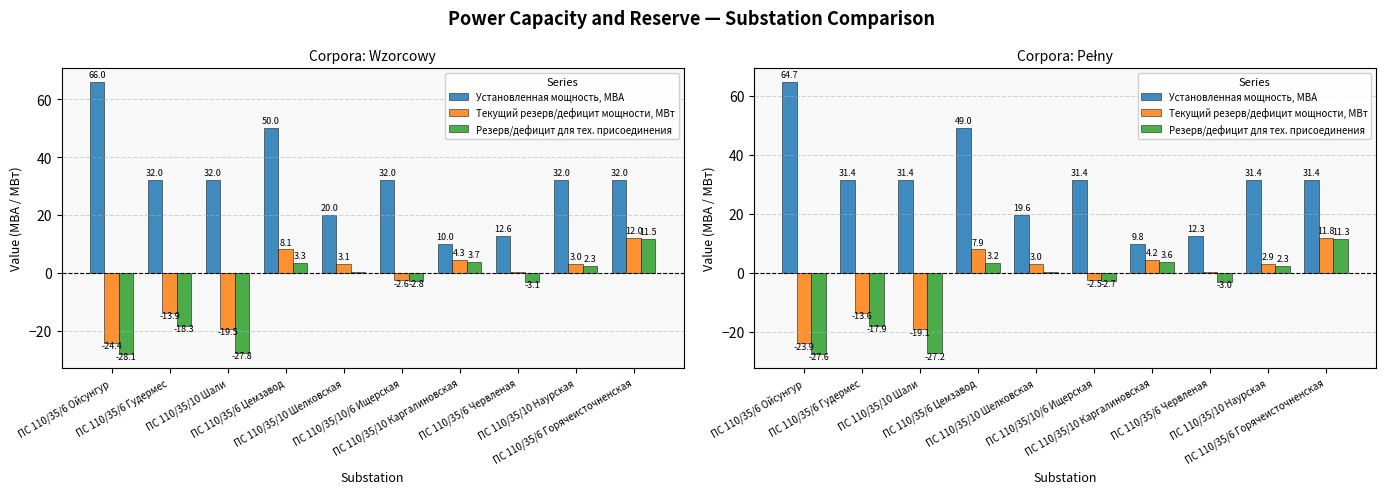

Which series has the largest total across all categories?

Установленная мощность, МВА